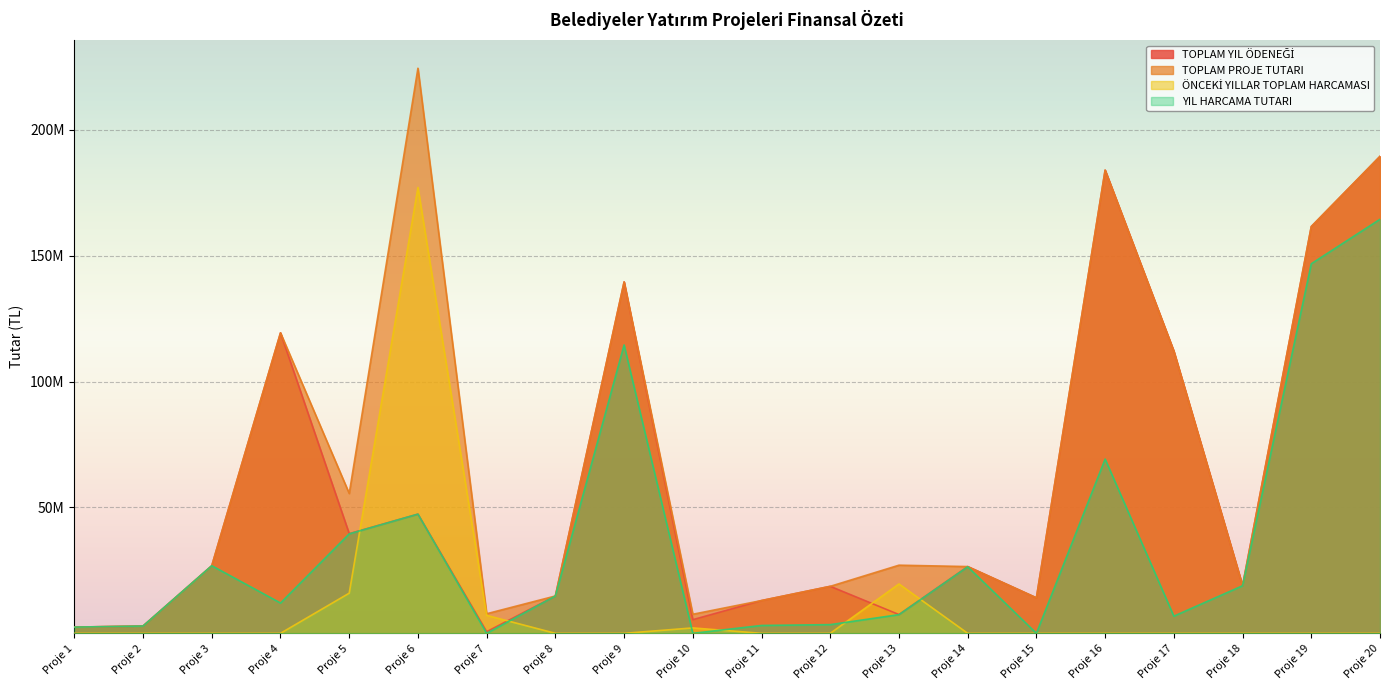

The YIL HARCAMA TUTARI series shows 0.0 at Proje 7. True or false?

True